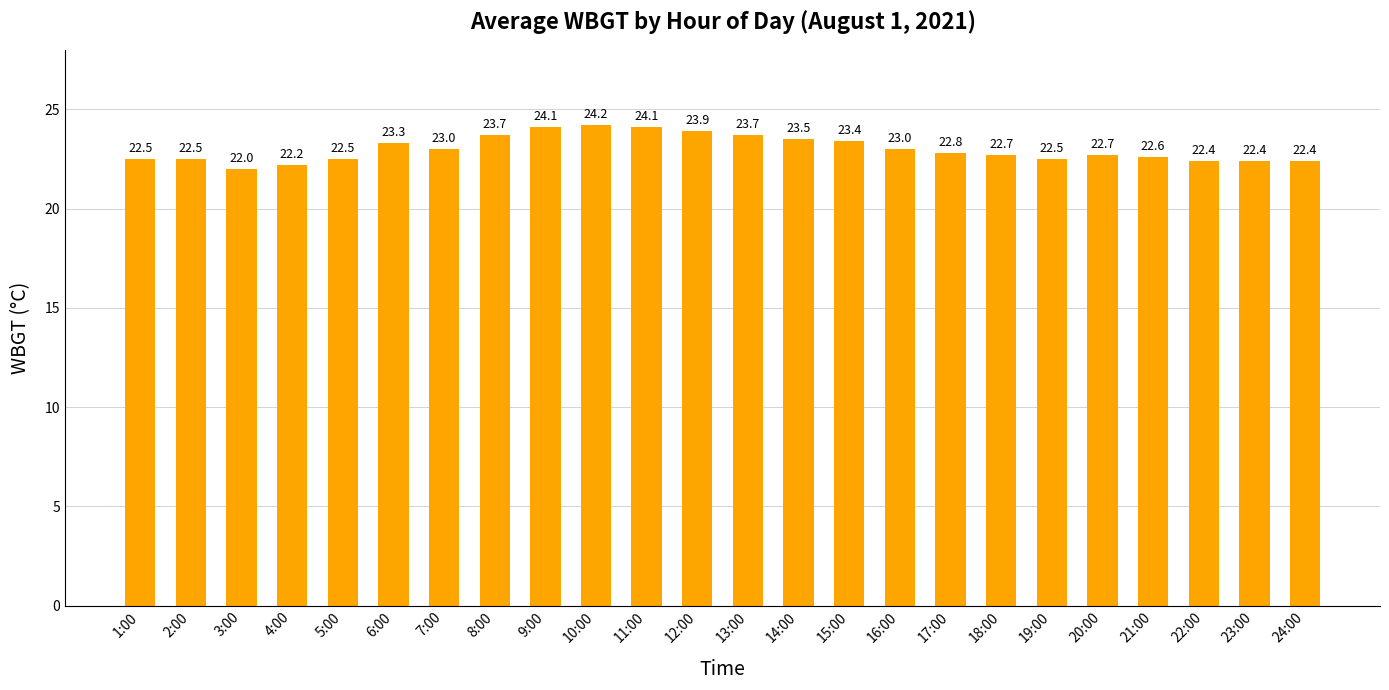

Are the bars grouped side by side (vs. stacked)?

No